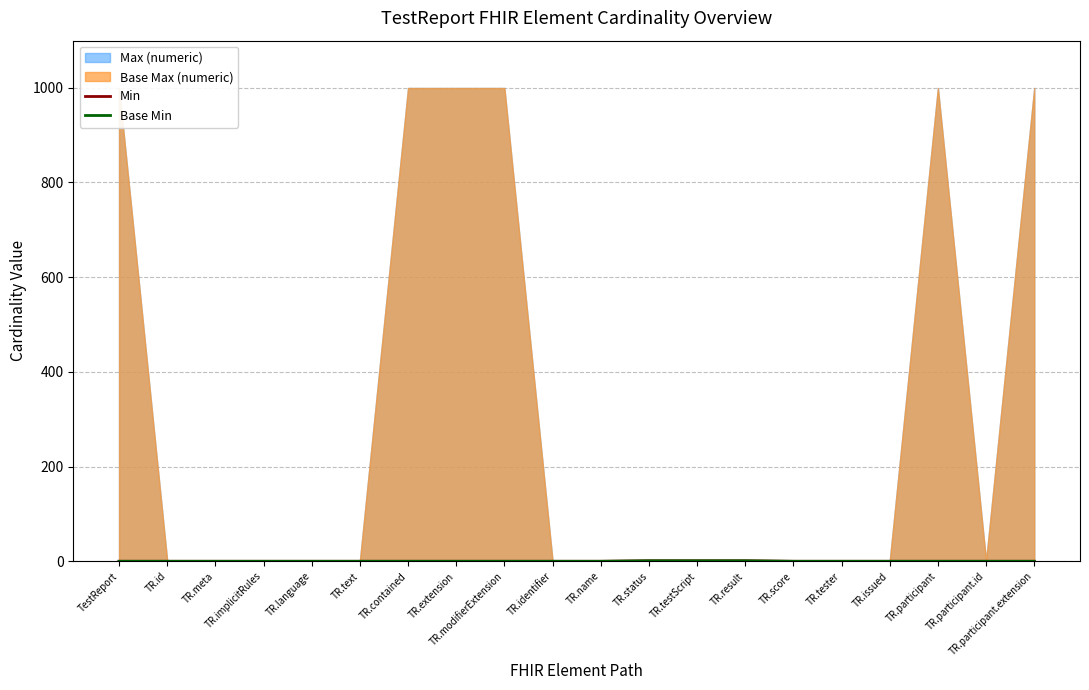

At which label does Base Min reach its peak?

TR.status